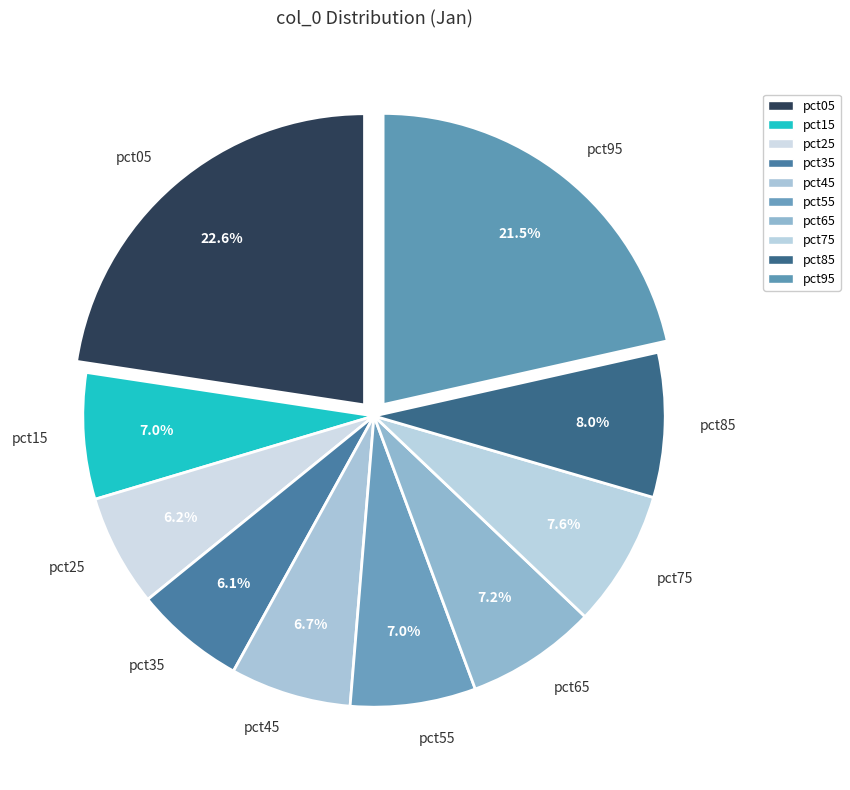

Does pct55 account for over 50% of the chart?

No